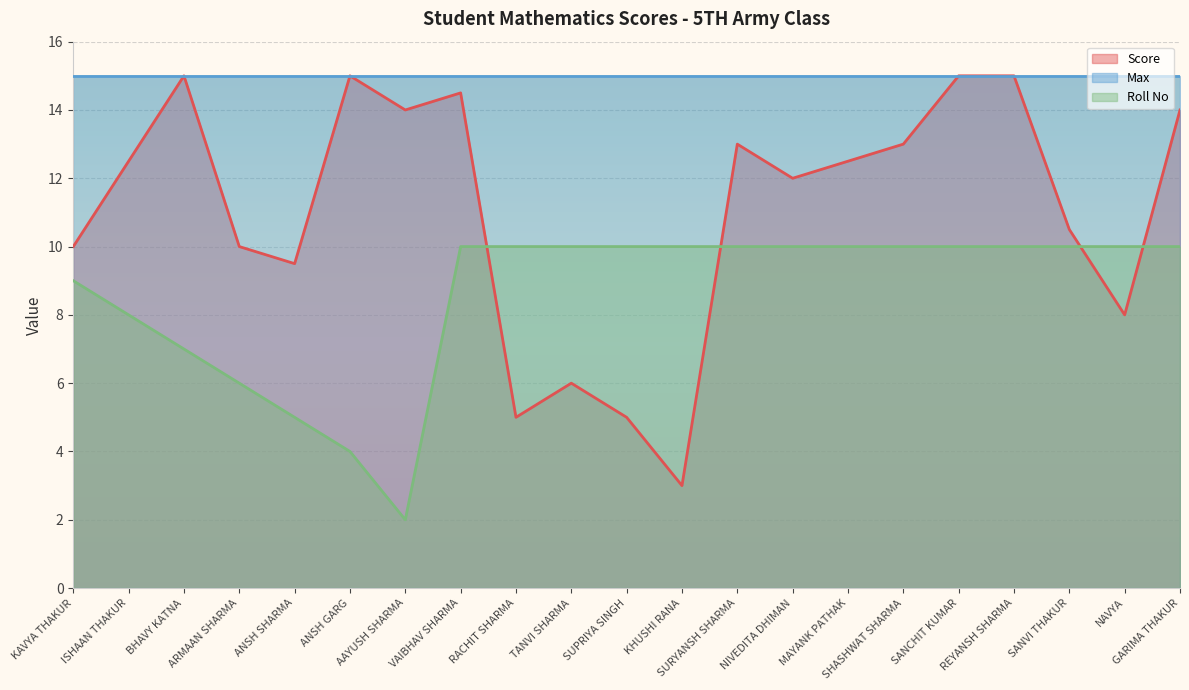

What position from the right is GARIMA THAKUR?

1